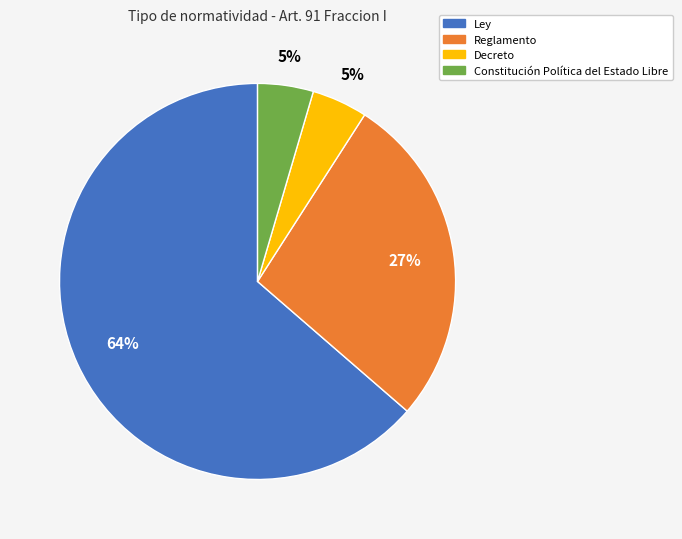

To the nearest percent, what portion does Constitución Política del Estado Libre represent?

5%